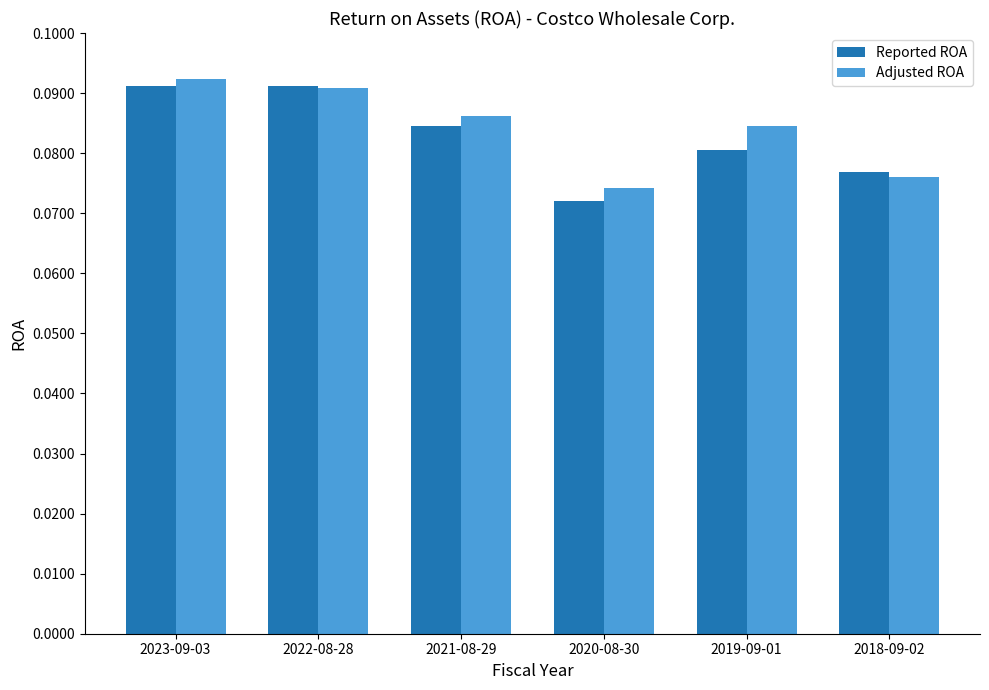

What is the sum of all Reported ROA values?

0.5